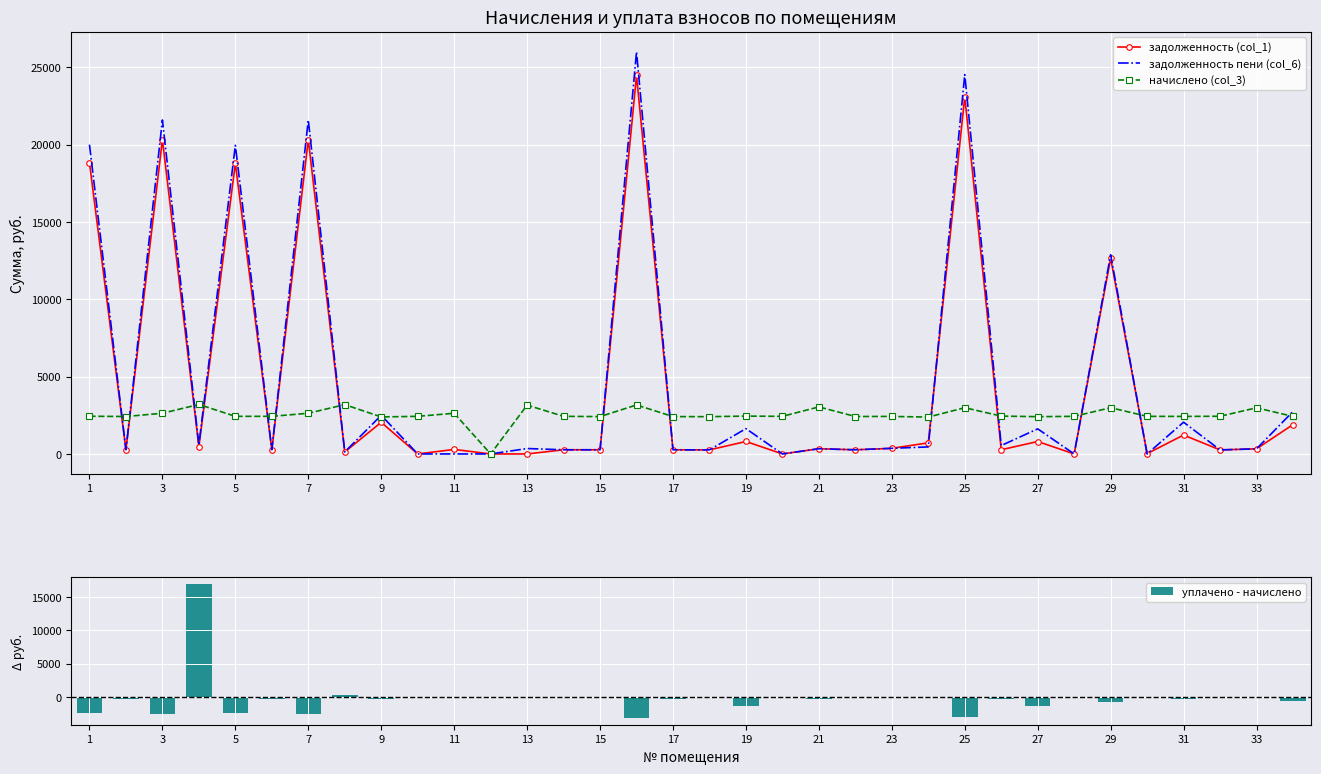

Rank the series by their maximum value, from lowest to highest.

начислено (col_3), уплачено - начислено, задолженность (col_1), задолженность пени (col_6)